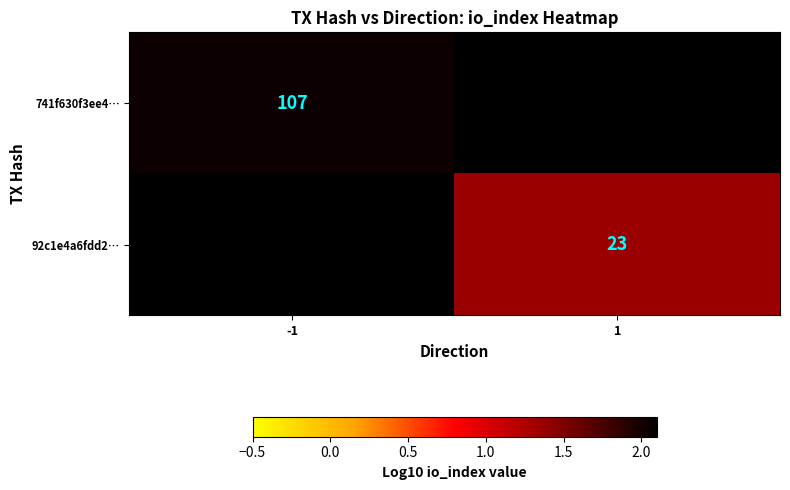

Is the value of 741f630f3ee4… at -1 greater than the value of 92c1e4a6fdd2… at 1?

Yes